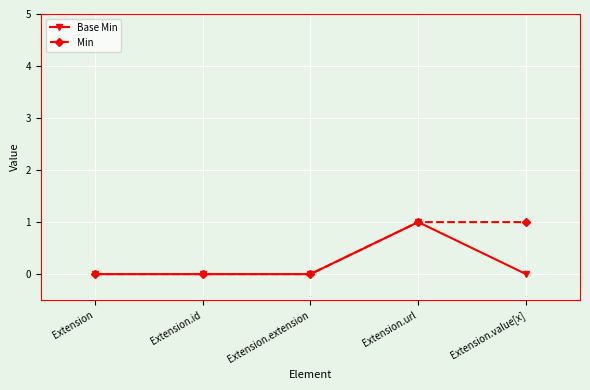

Between Extension.url and Extension.value[x], which series saw the biggest shift?

Base Min